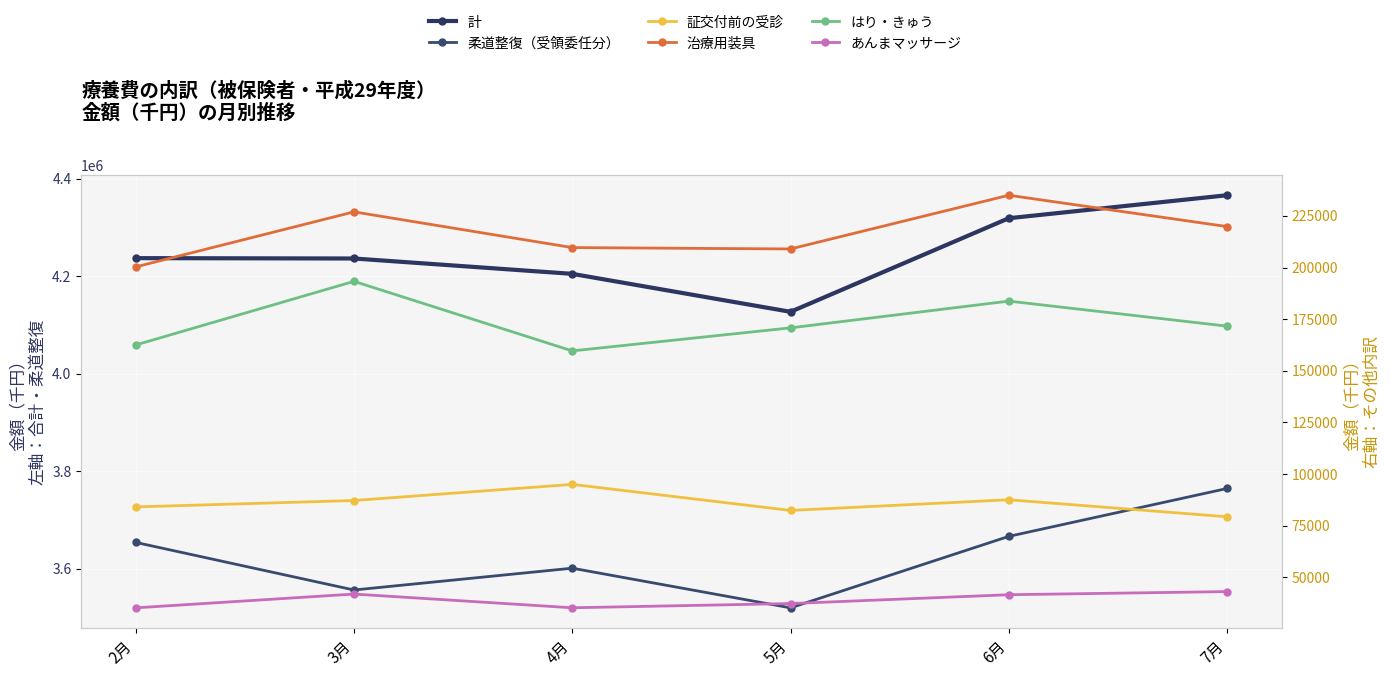

True or false: あんまマッサージ has a value of 21603.3 at 4月.

False